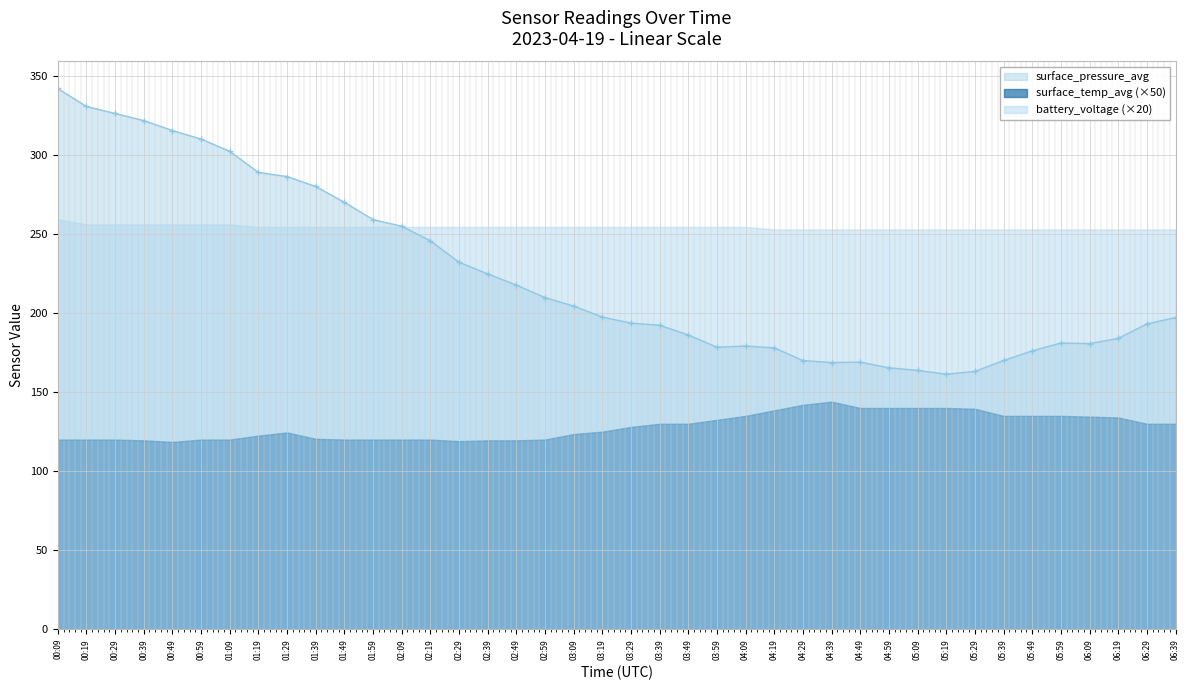

Which category has the lowest value across all series?

00:49